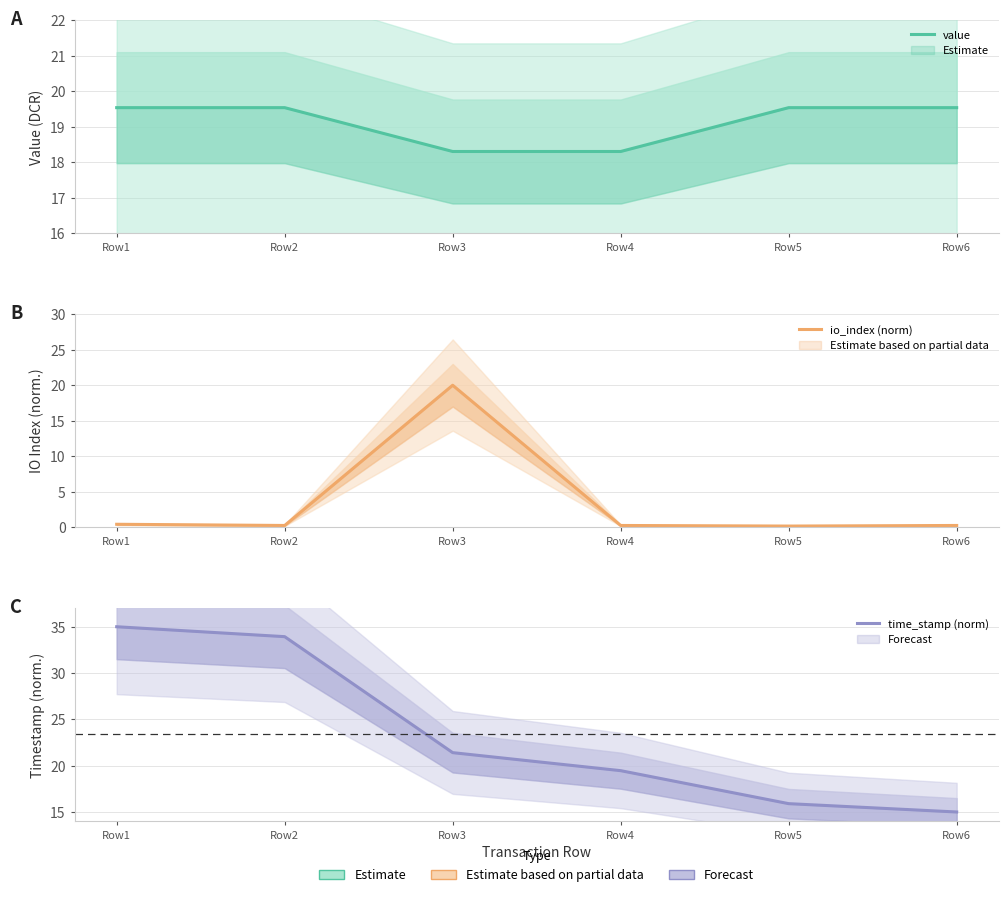

What is the average value of the time_stamp (norm) series?

23.4